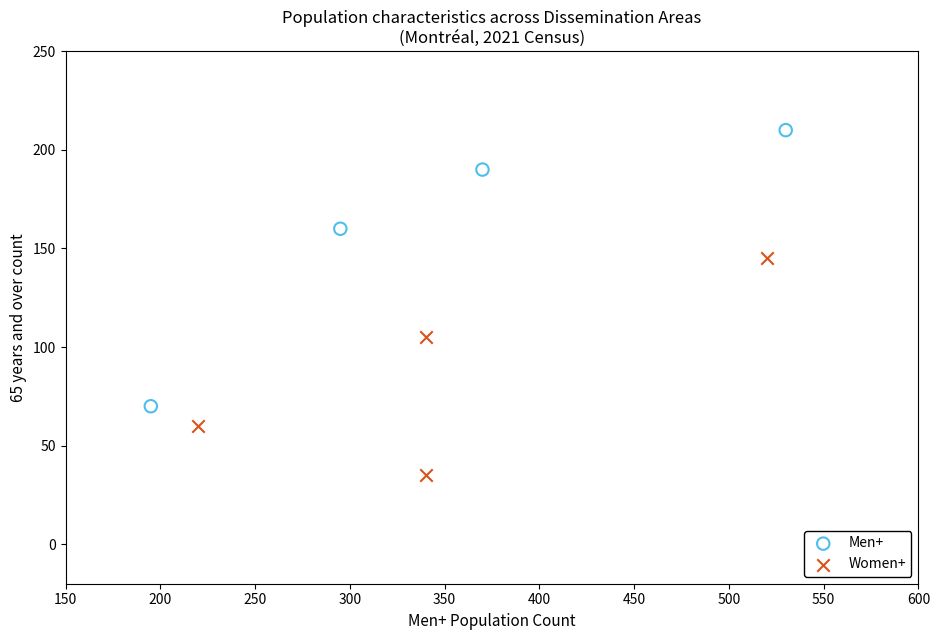

Which series reaches the maximum Y coordinate?

Men+